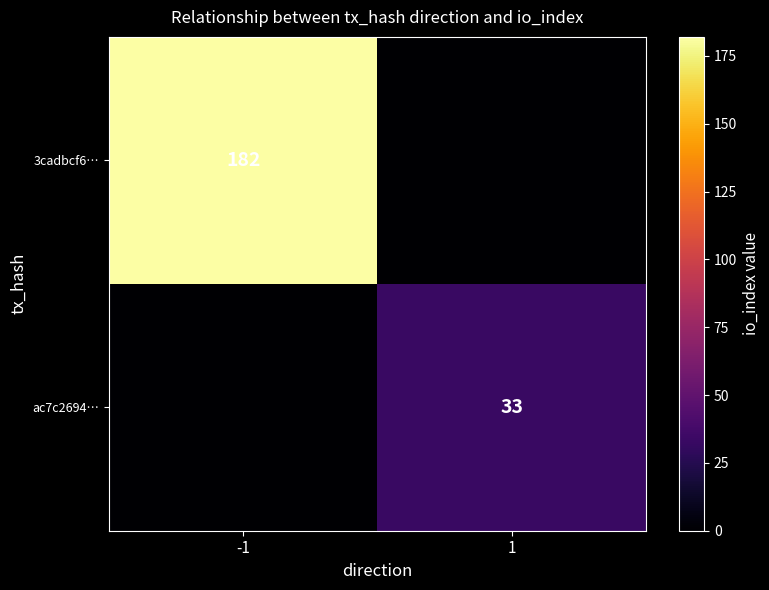

The value of 3cadbcf6… at -1 is 78. True or false?

False